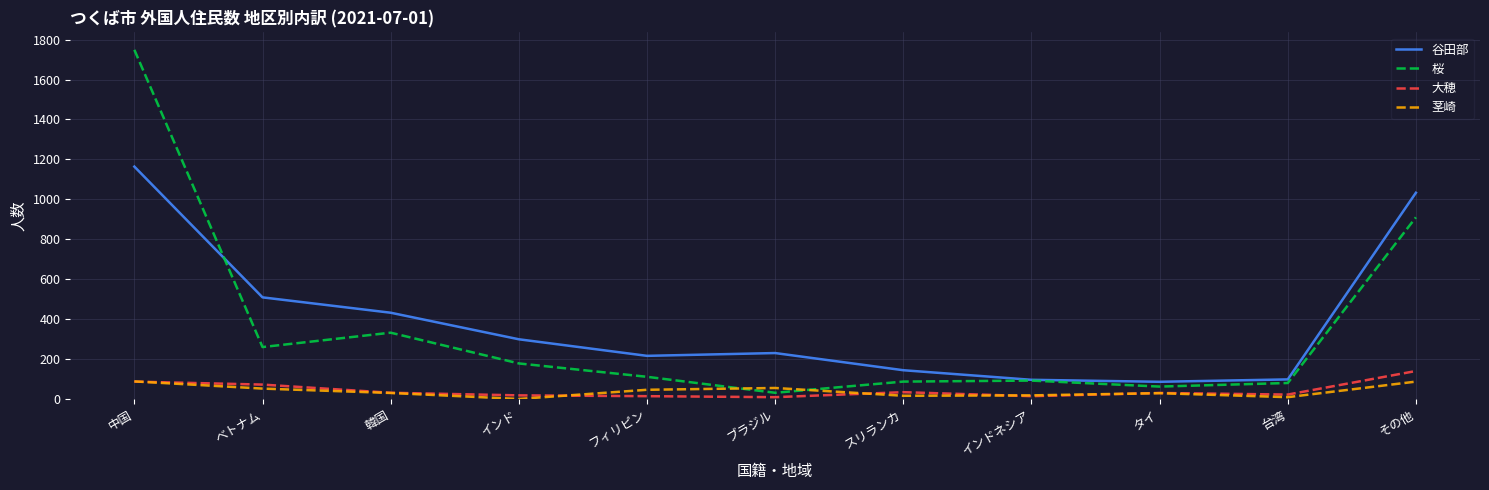

Which series has the largest total across all categories?

谷田部